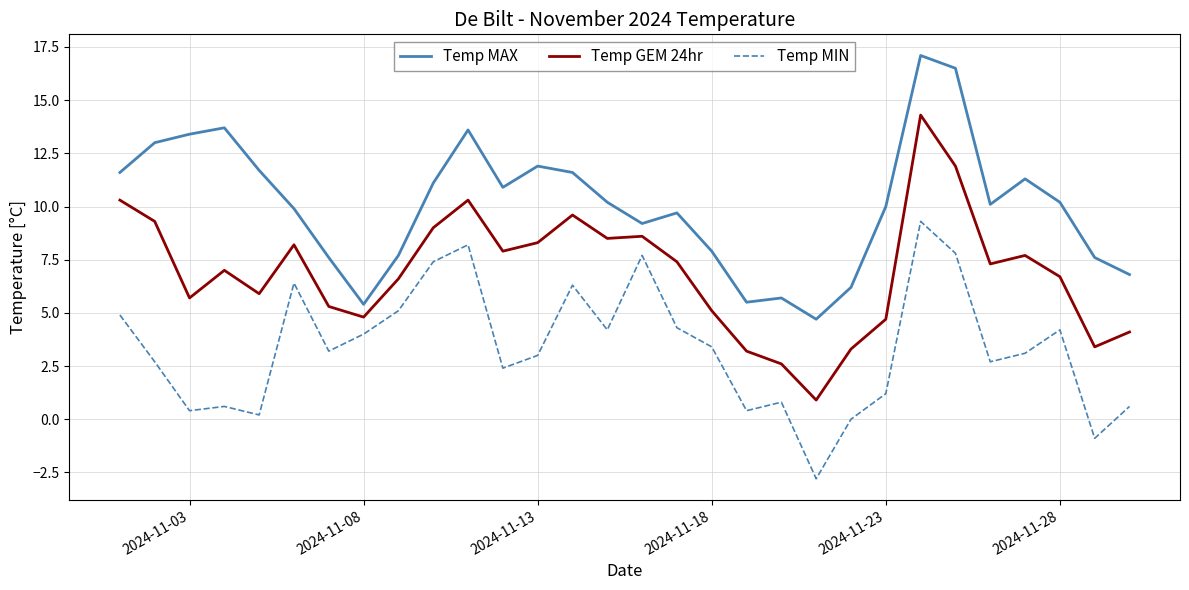

What is the average value of the Temp MAX series?

10.1